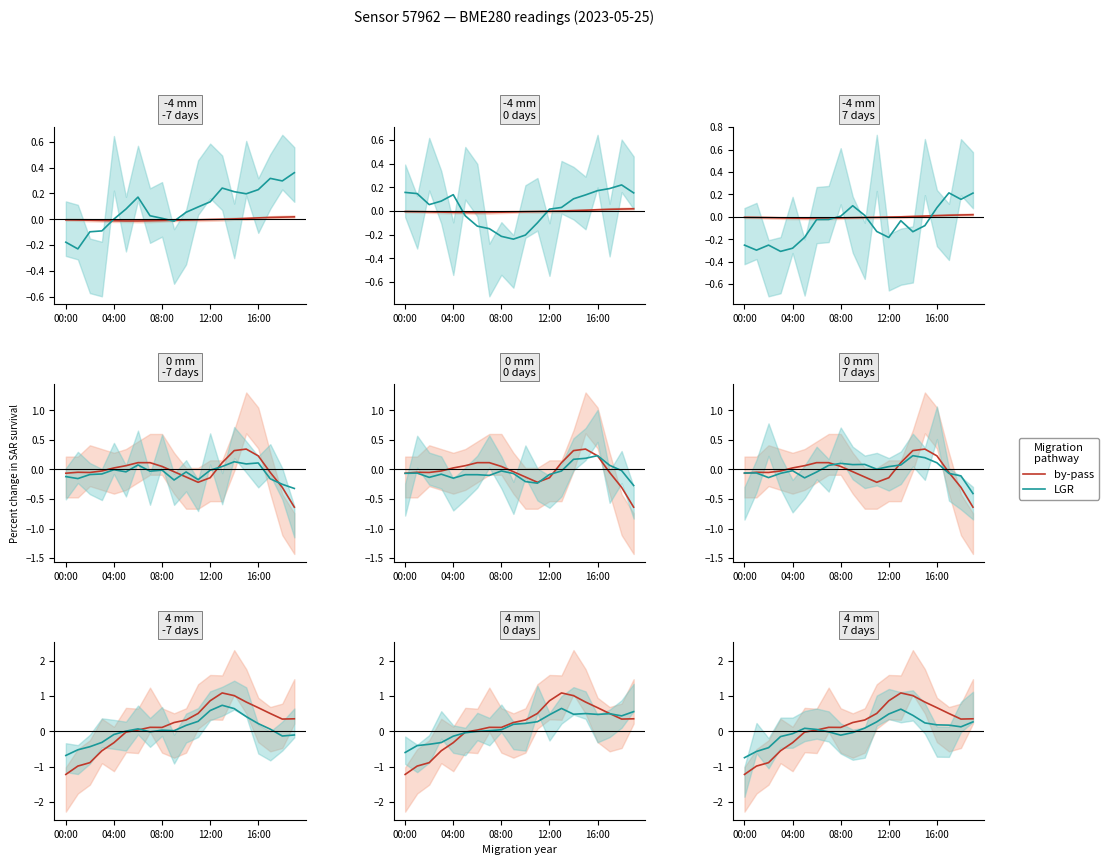

Where is the first local maximum for by-pass?

7